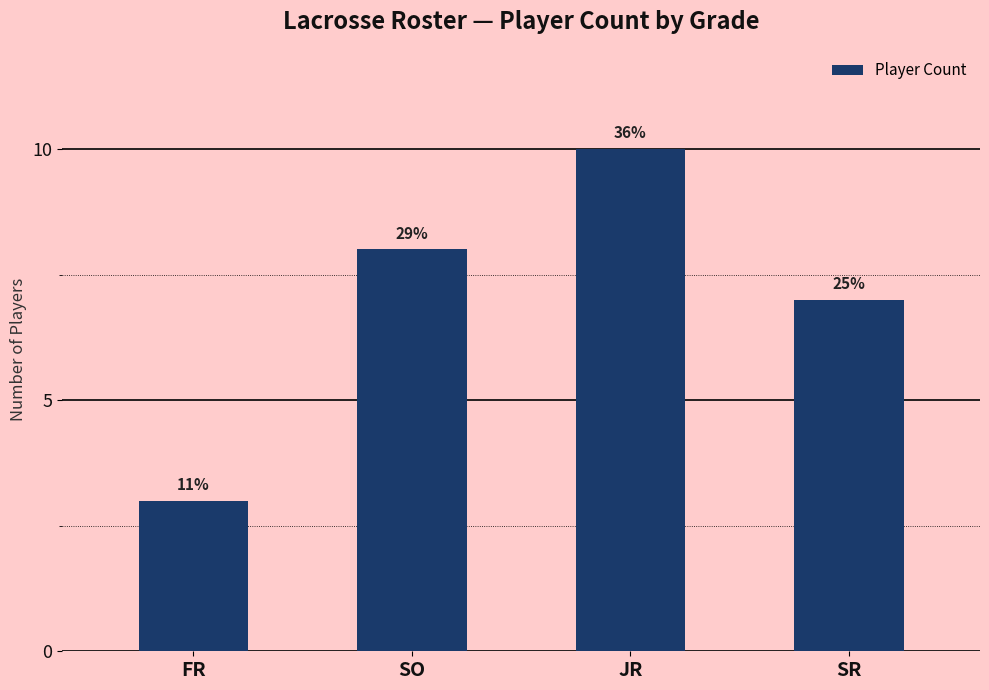

How many bars are there in total?

4